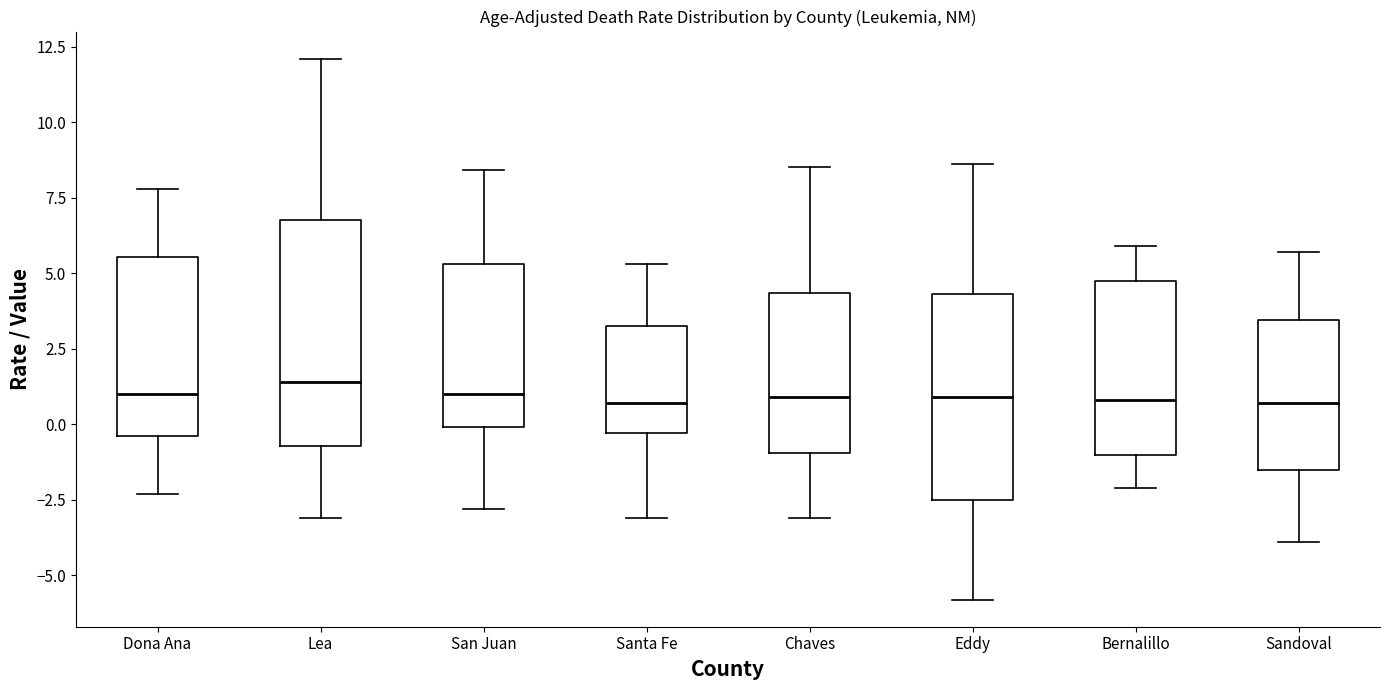

Reading left to right, read every box against the y-axis: the position of its median line, the range the box covers, and the ends of its whiskers. The values are not printed on the chart, so give them approximately, as read against the axis.

Dona Ana: median 1.0, box -0.5 to 5.5, whiskers -2.5 to 8.0
Lea: median 1.5, box -0.5 to 7.0, whiskers -3.0 to 12.0
San Juan: median 1.0, box 0.0 to 5.5, whiskers -3.0 to 8.5
Santa Fe: median 0.5, box -0.5 to 3.5, whiskers -3.0 to 5.5
Chaves: median 1.0, box -1.0 to 4.5, whiskers -3.0 to 8.5
Eddy: median 1.0, box -2.5 to 4.5, whiskers -6.0 to 8.5
Bernalillo: median 1.0, box -1.0 to 5.0, whiskers -2.0 to 6.0
Sandoval: median 0.5, box -1.5 to 3.5, whiskers -4.0 to 5.5